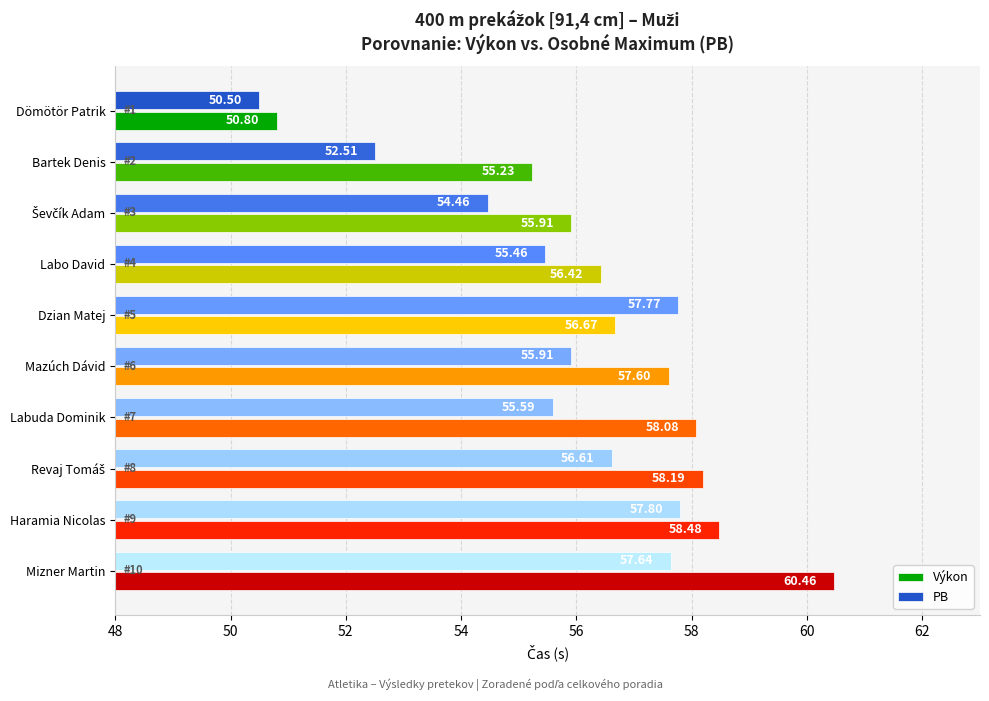

Which series has the largest range (max minus min)?

Výkon